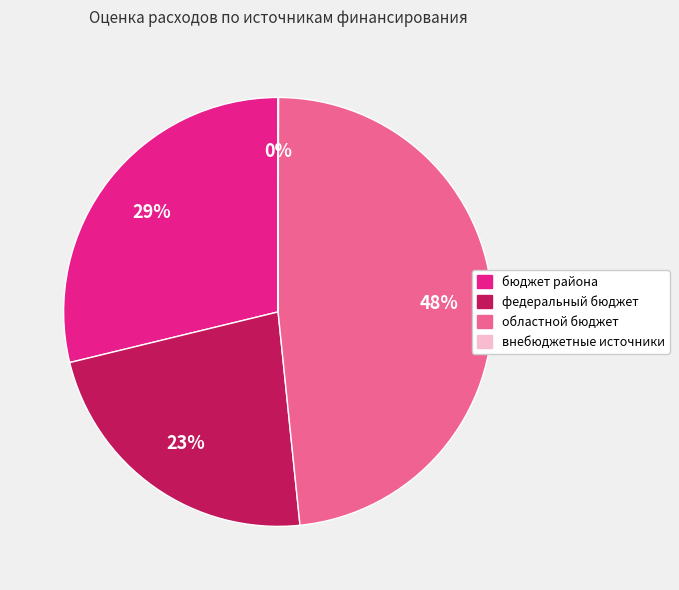

What is the largest slice in the pie chart?

областной бюджет